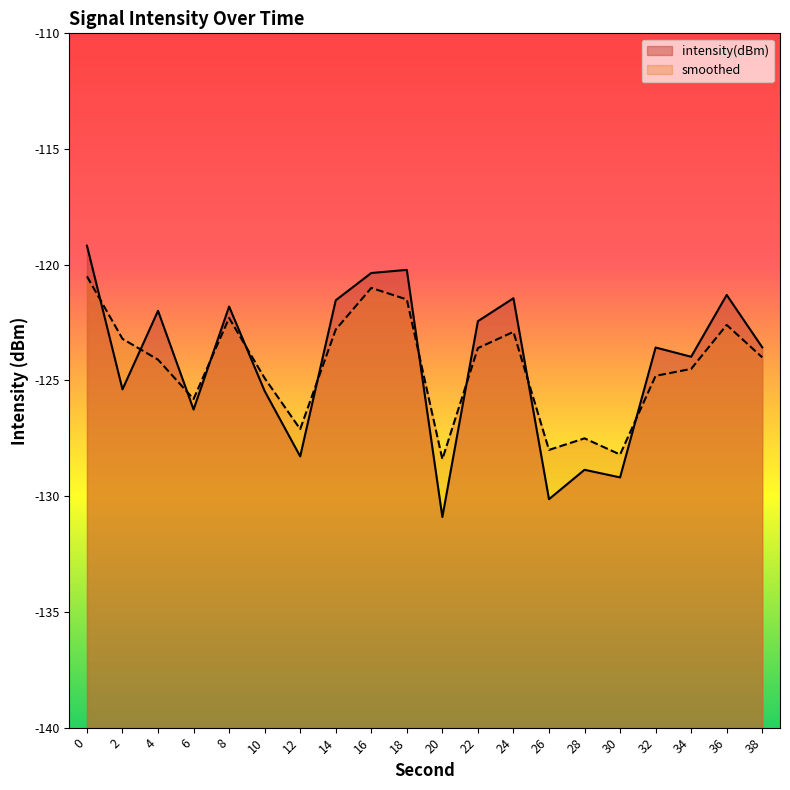

Which has a higher value, 10 or 32?

32